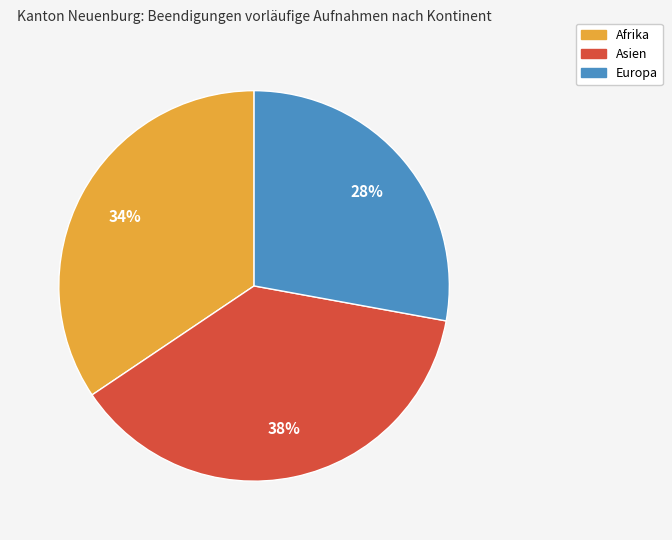

To the nearest percent, what is the difference between the largest and smallest slice percentages?

10%